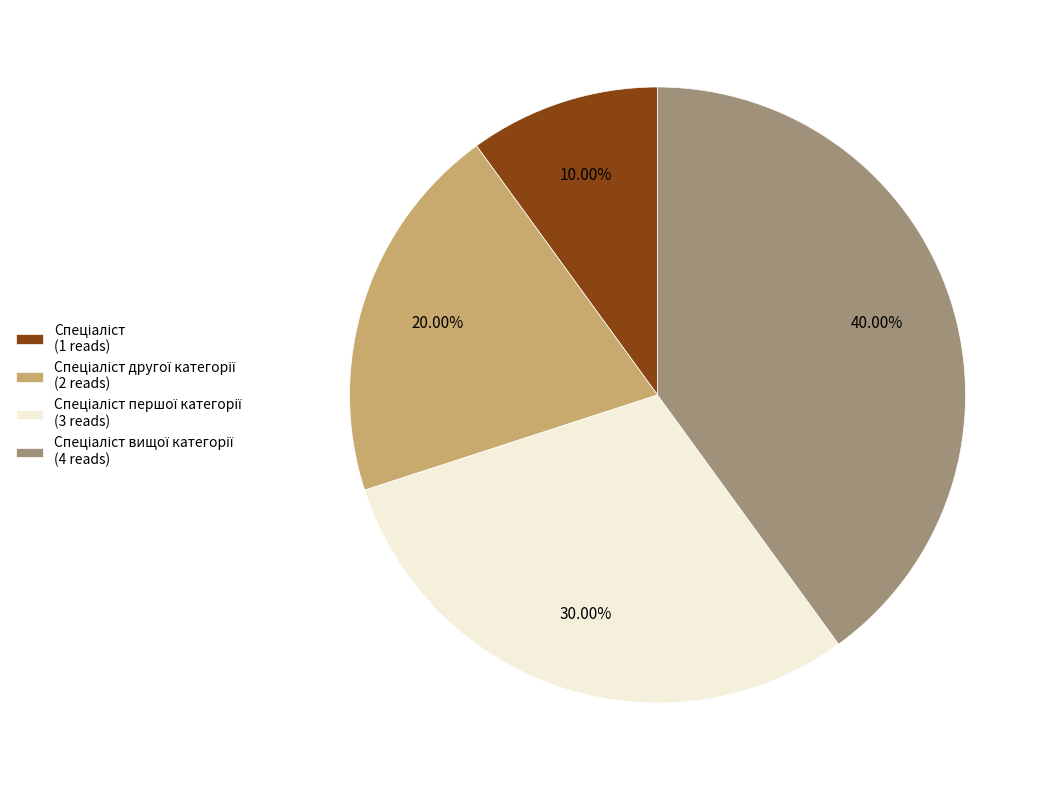

Is there any slice that represents more than half of the pie?

No